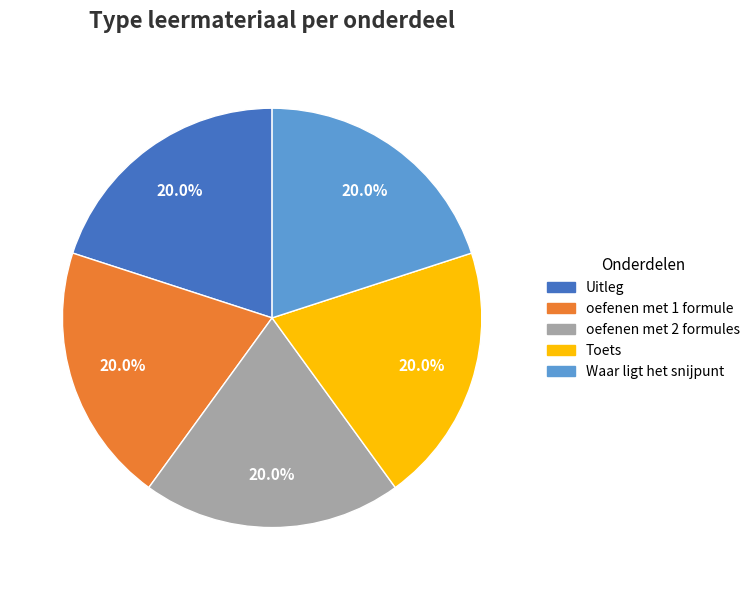

Is Uitleg the majority of the pie?

No